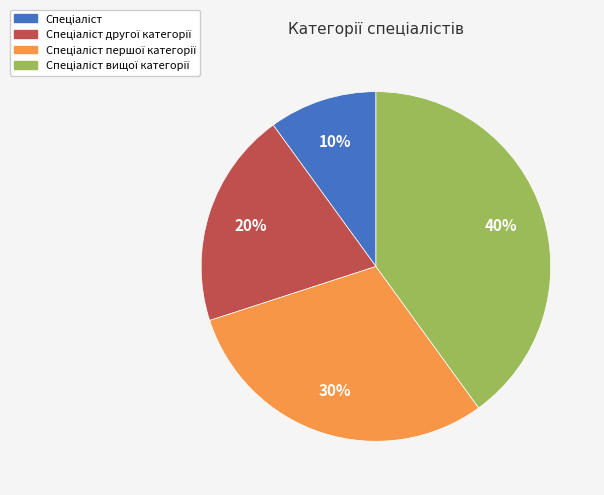

To the nearest percent, what is the average slice percentage?

25%